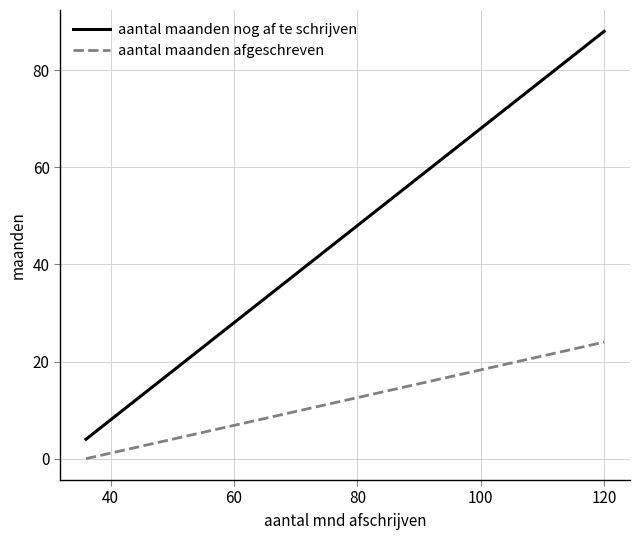

What are all the series names shown in the legend?

aantal maanden nog af te schrijven, aantal maanden afgeschreven